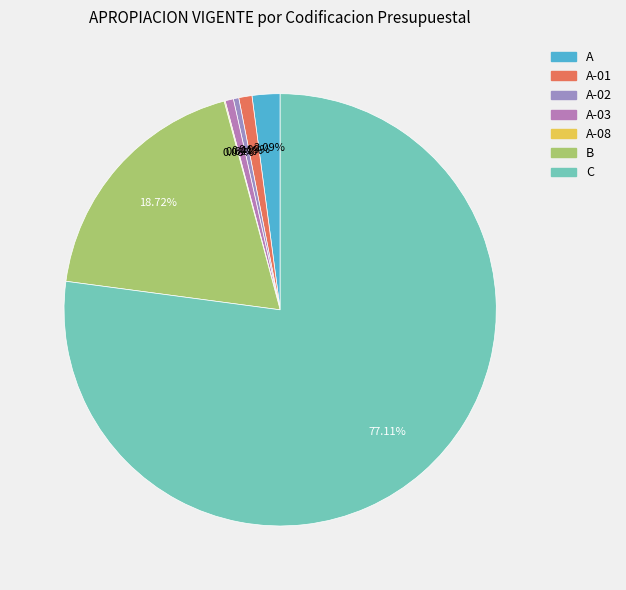

Combined, do A-08 and A-03 account for over 50%?

No